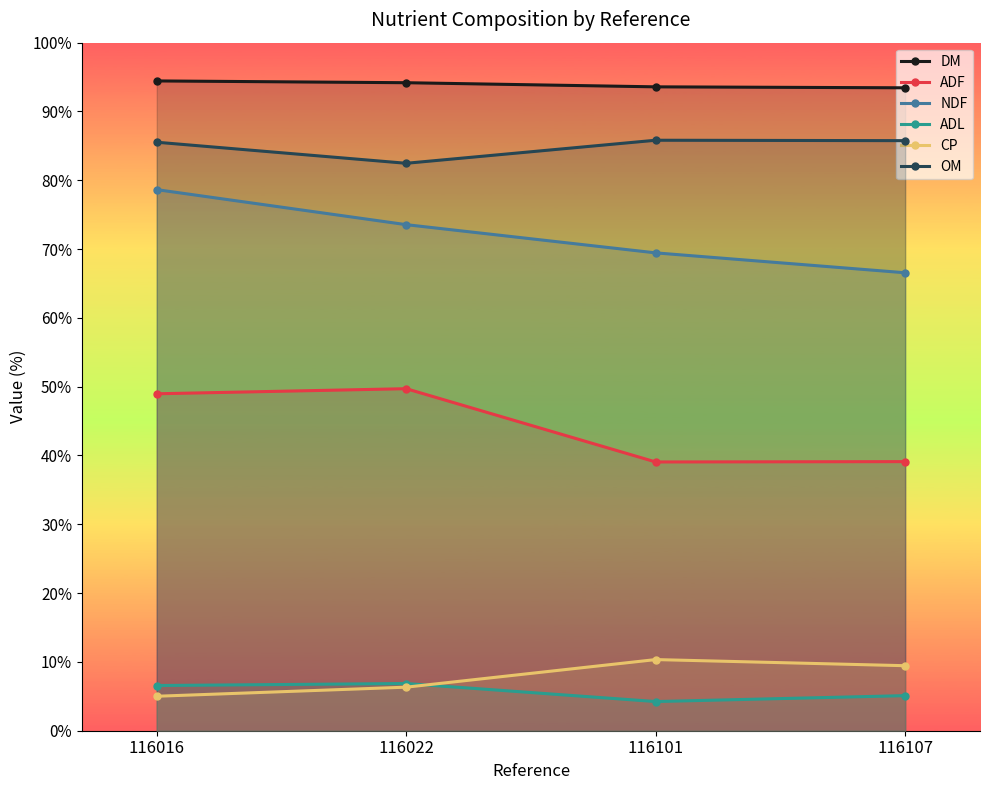

How many data points in DM are less than 94?

2